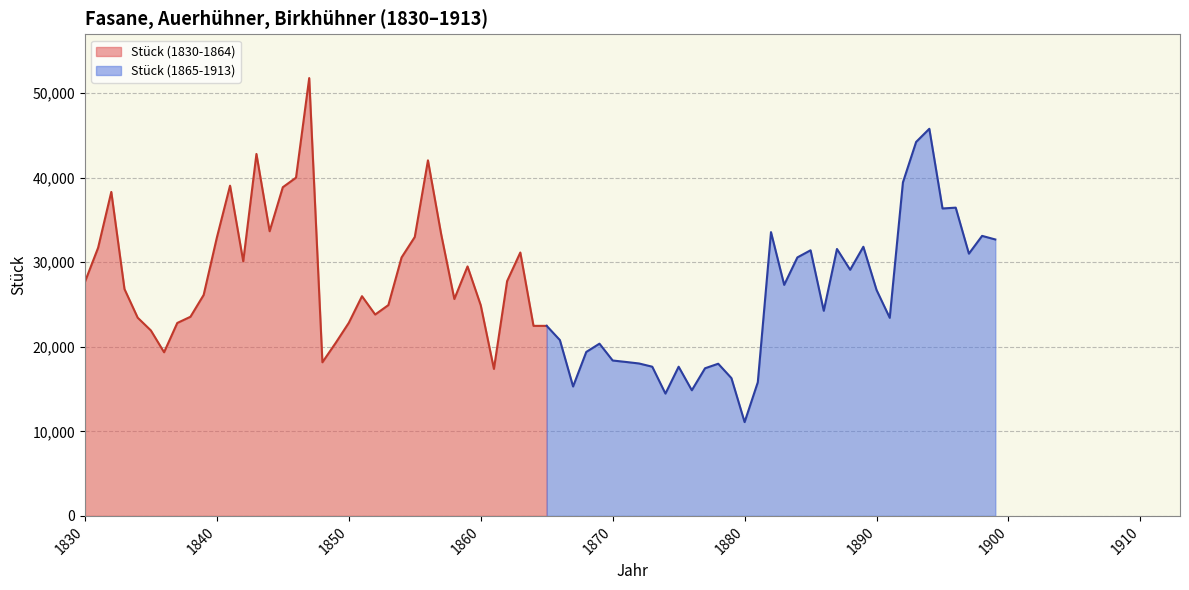

What is the value of the Stück (1830-1864) point at the 10th from the left?

26125